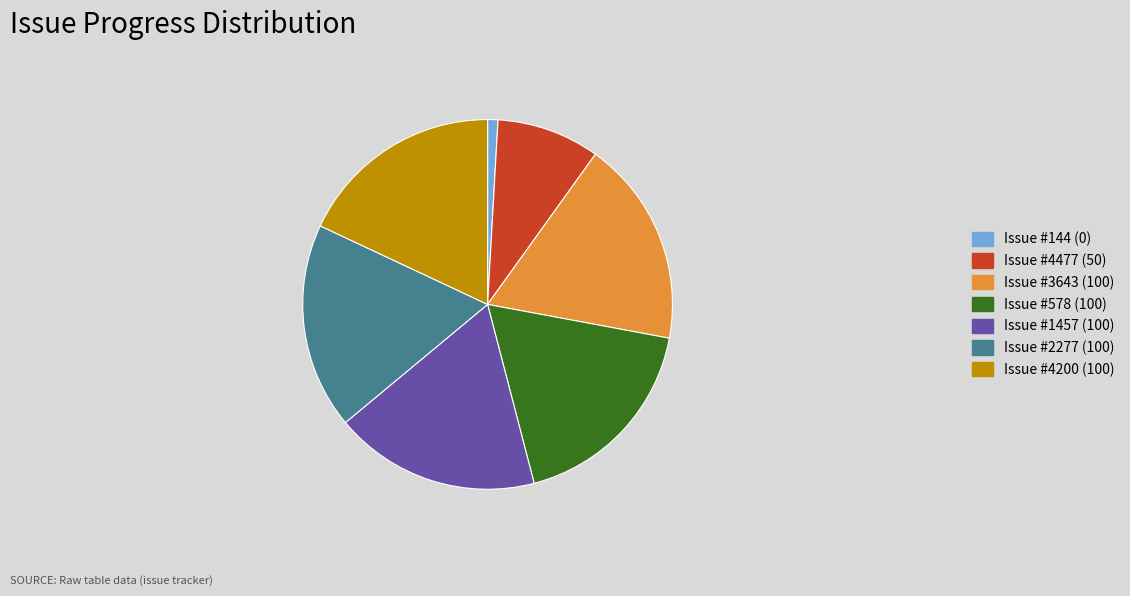

The Issue #1457 (100) slice represents 18% of the pie. True or false?

True